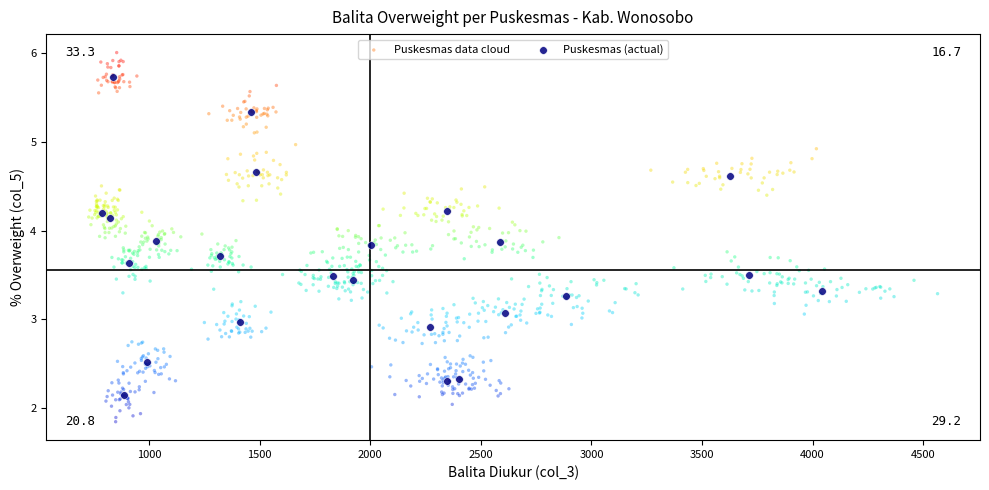

Which series has the widest spread of Y values?

Puskesmas data cloud